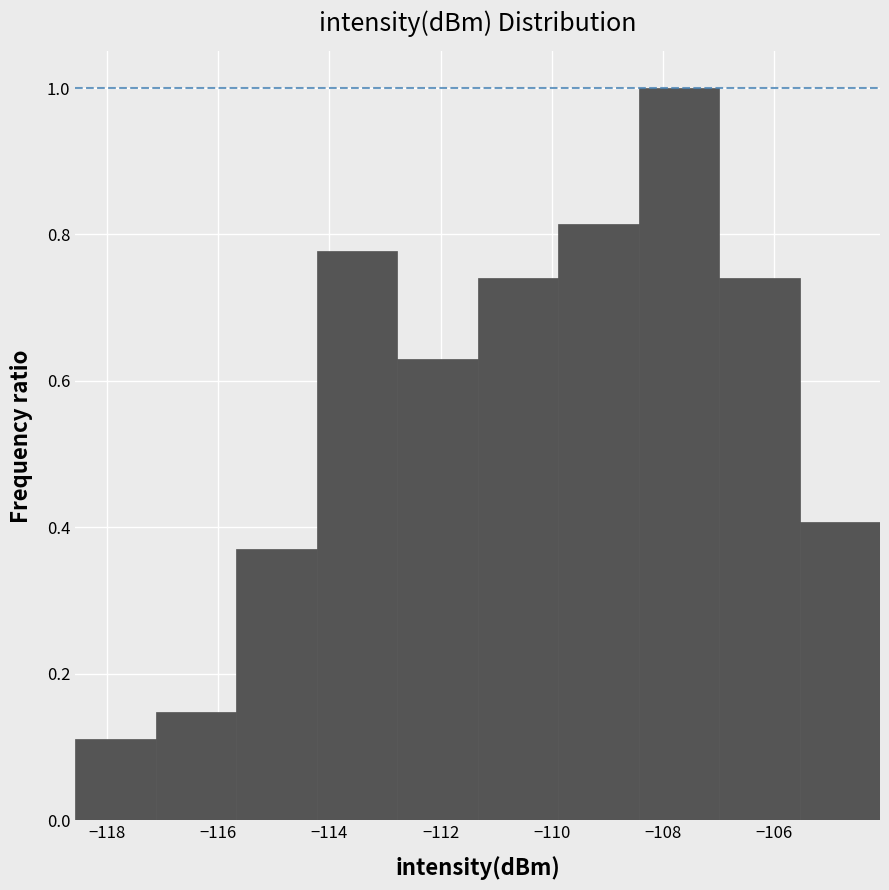

How tall is the bar that spans -109.8 to -108.4 on the x-axis? Neither the bar edges nor the heights are printed on the chart, so give them approximately, as read against the axes.

0.82